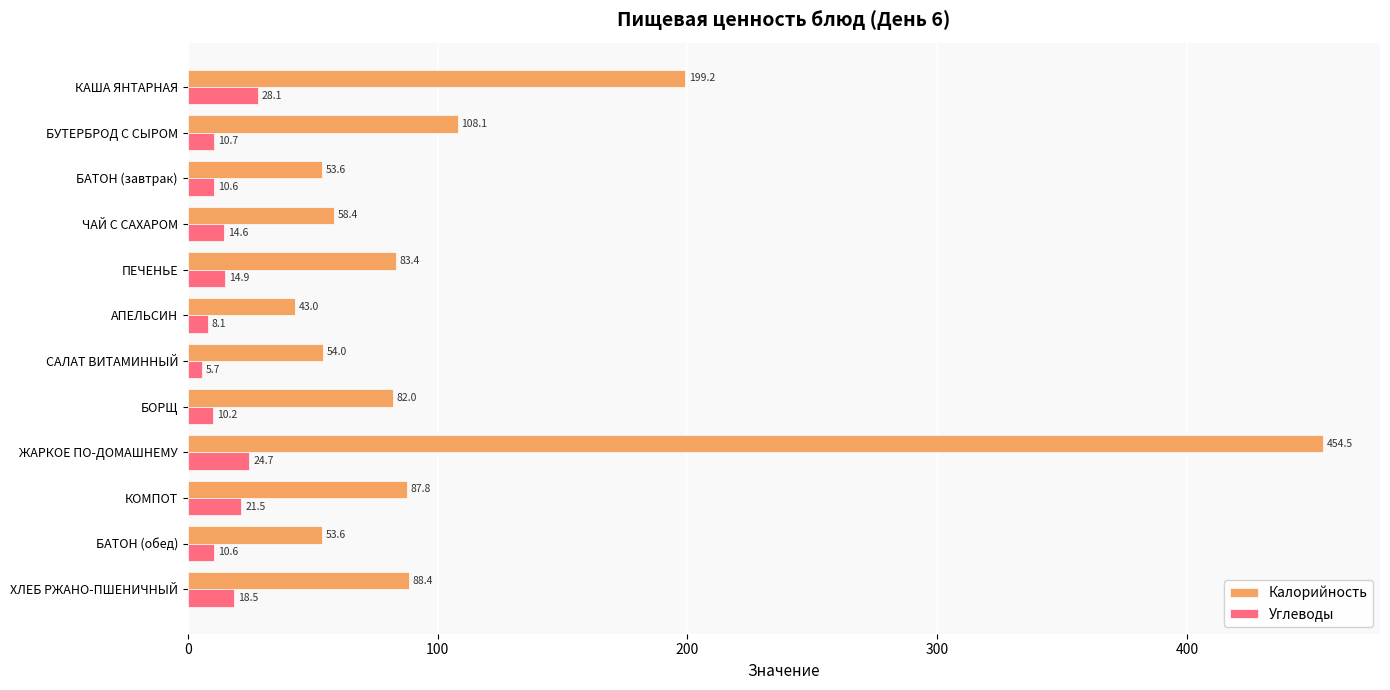

What is the sum of all Калорийность values?

1366.0